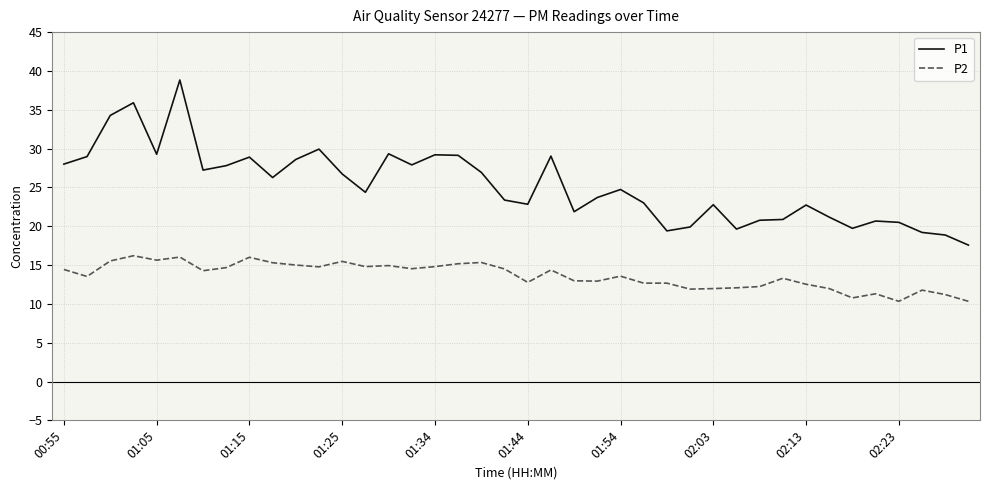

What is the lowest value of the P2 series?

10.3